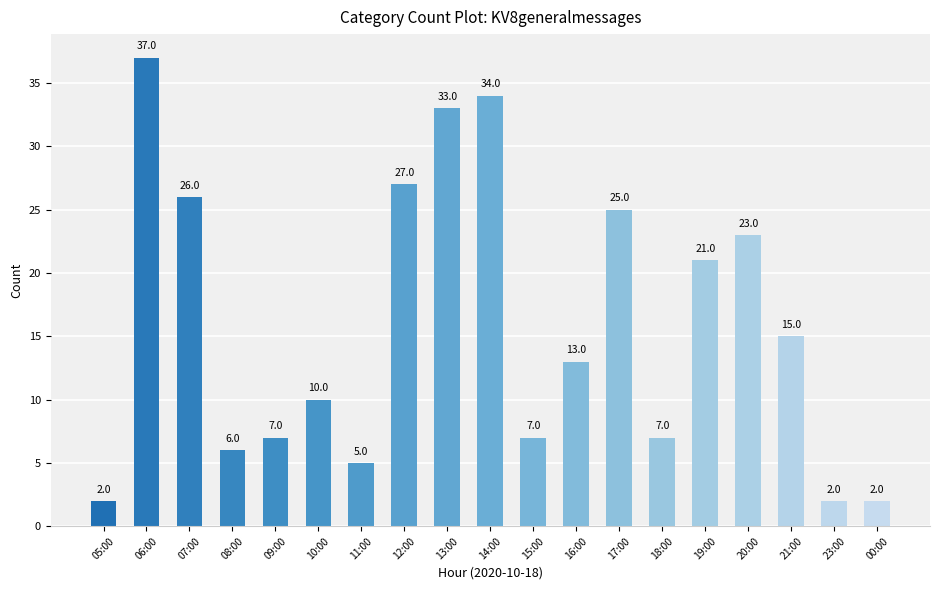

How many data points does each series have?

19